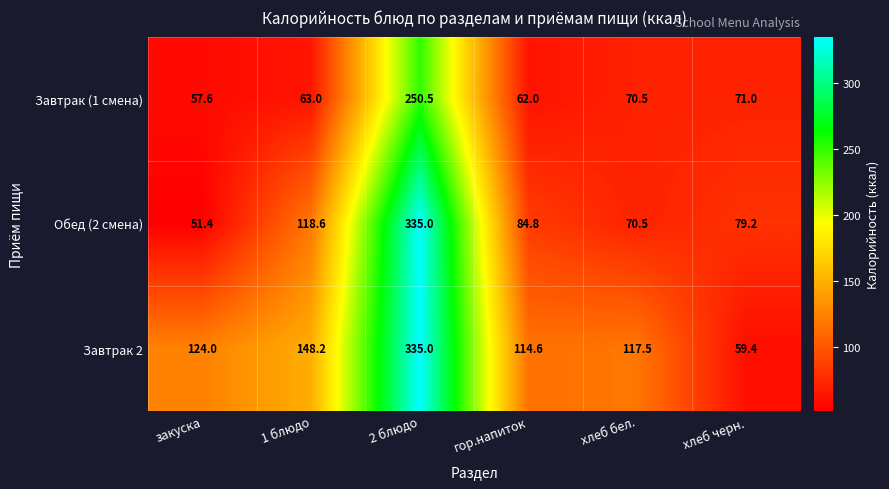

How many data points does each series have?

6